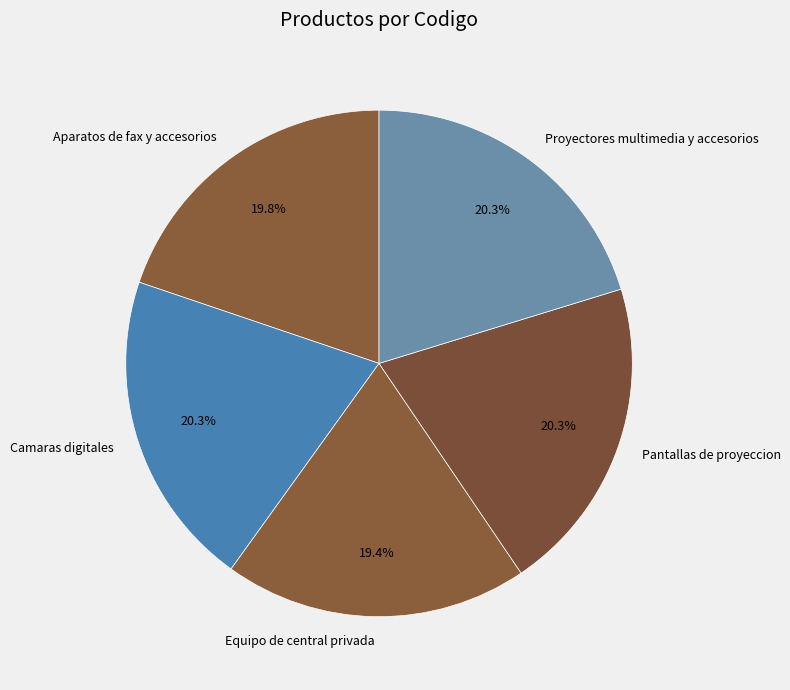

To the nearest percent, what is the average slice percentage?

20%